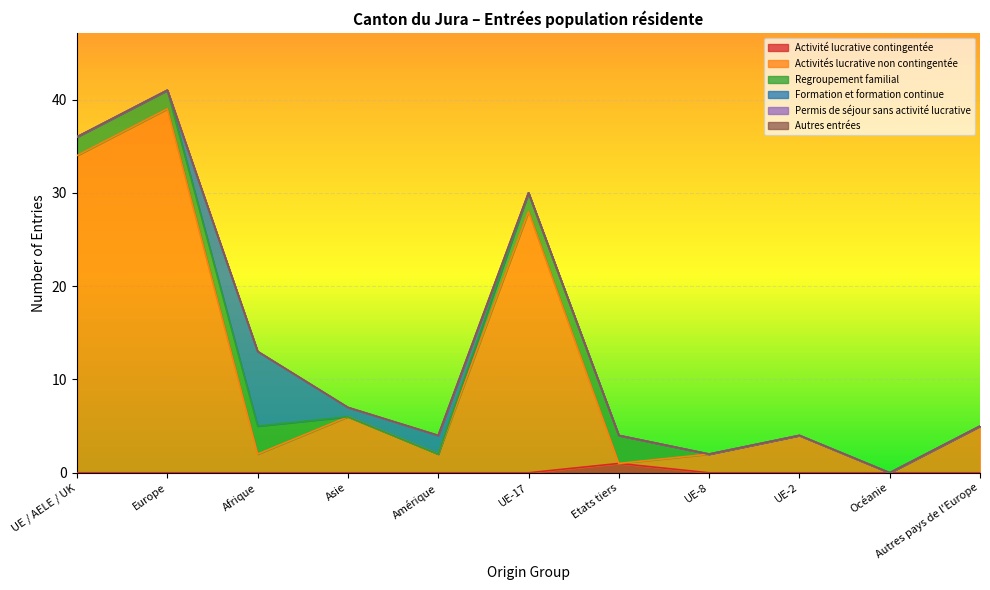

Is it true that Activités lucrative non contingentée equals 2 at UE-2?

False